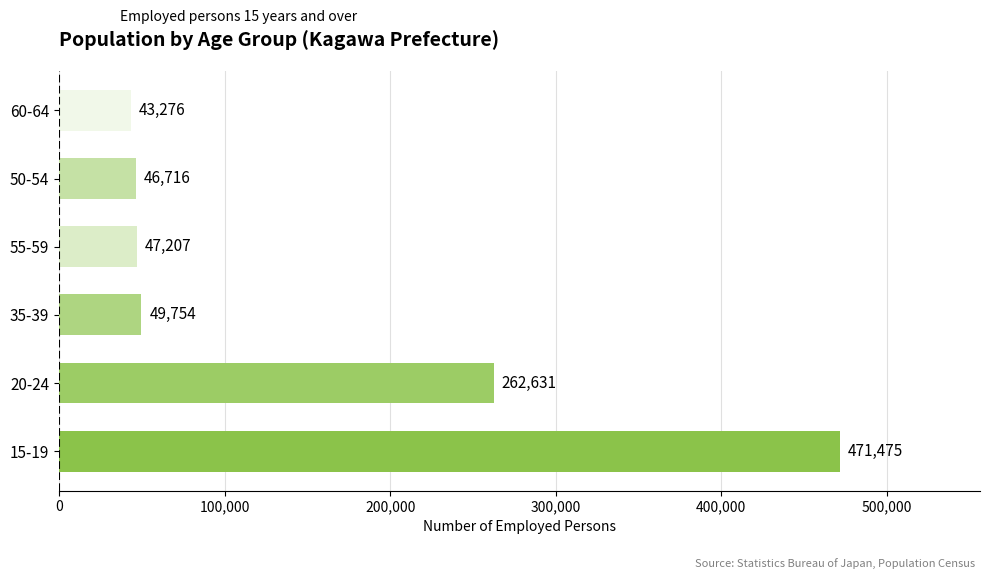

How many data points are less than 49754?

3